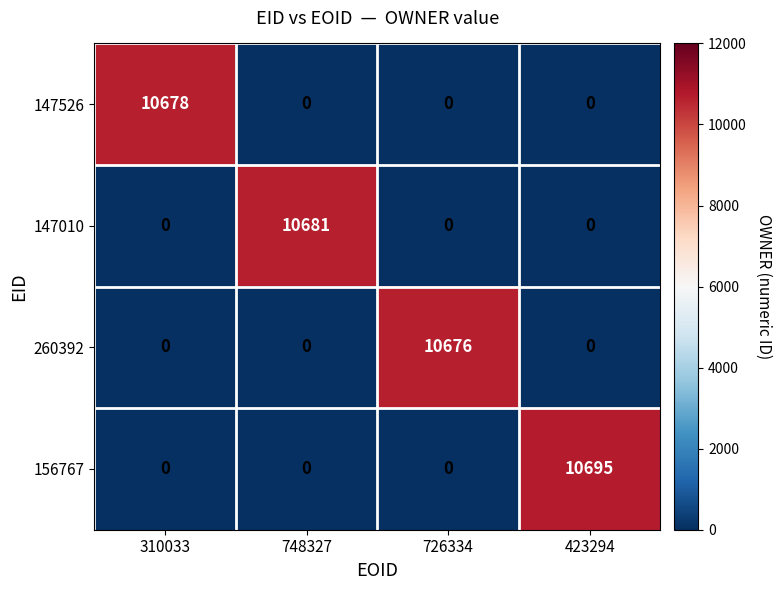

What is the difference between the highest and lowest values at 748327?

10681